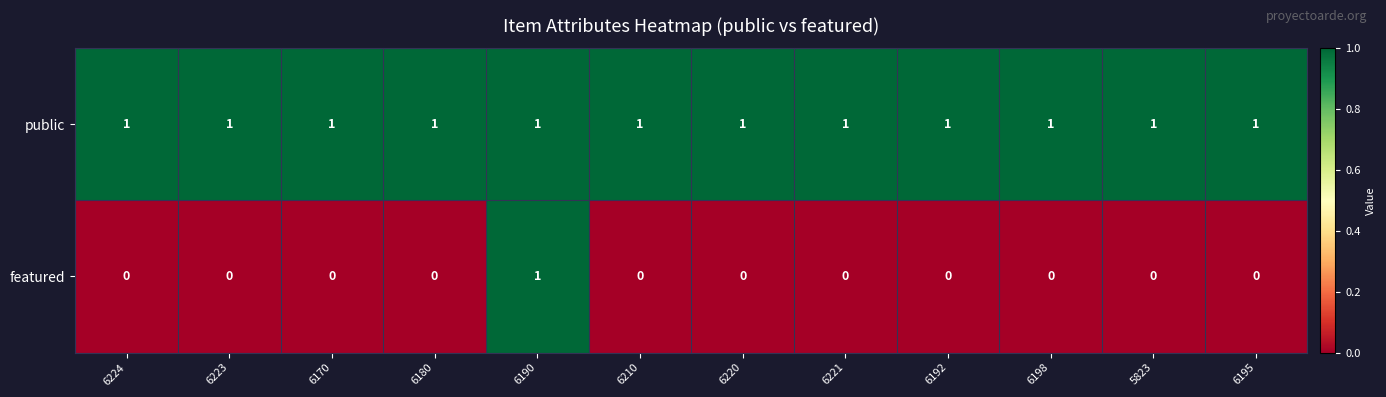

Which series has the largest range (max minus min)?

featured